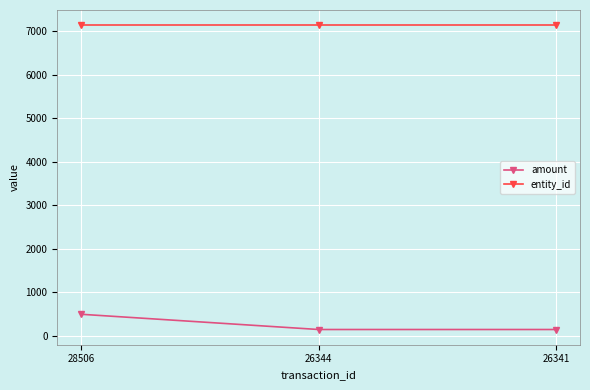

List the series in order of their overall mean, highest first.

entity_id, amount